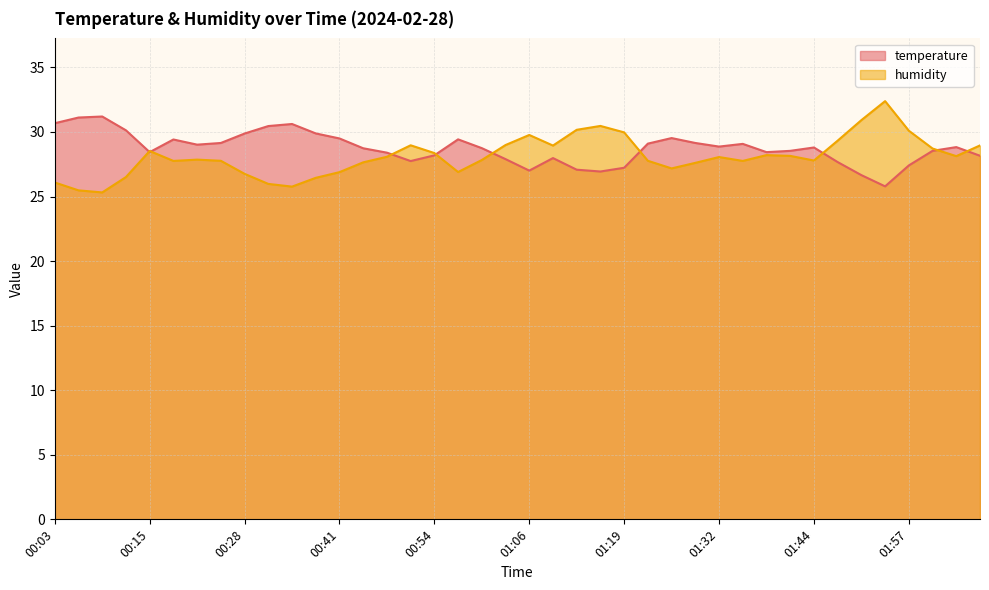

At which label is temperature closest to 28?

01:09